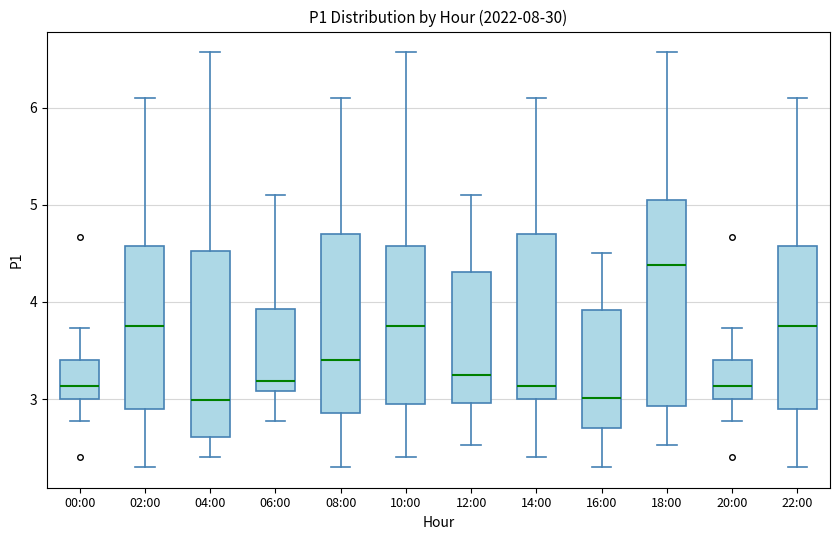

Reading left to right, read every box against the y-axis: the position of its median line, the range the box covers, and the ends of its whiskers. The values are not printed on the chart, so give them approximately, as read against the axis.

00:00: median 3.1, box 3.0 to 3.4, whiskers 2.8 to 3.7
02:00: median 3.8, box 2.9 to 4.6, whiskers 2.3 to 6.1
04:00: median 3.0, box 2.6 to 4.5, whiskers 2.4 to 6.6
06:00: median 3.2, box 3.1 to 3.9, whiskers 2.8 to 5.1
08:00: median 3.4, box 2.9 to 4.7, whiskers 2.3 to 6.1
10:00: median 3.8, box 3.0 to 4.6, whiskers 2.4 to 6.6
12:00: median 3.3, box 3.0 to 4.3, whiskers 2.5 to 5.1
14:00: median 3.1, box 3.0 to 4.7, whiskers 2.4 to 6.1
16:00: median 3.0, box 2.7 to 3.9, whiskers 2.3 to 4.5
18:00: median 4.4, box 2.9 to 5.0, whiskers 2.5 to 6.6
20:00: median 3.1, box 3.0 to 3.4, whiskers 2.8 to 3.7
22:00: median 3.8, box 2.9 to 4.6, whiskers 2.3 to 6.1